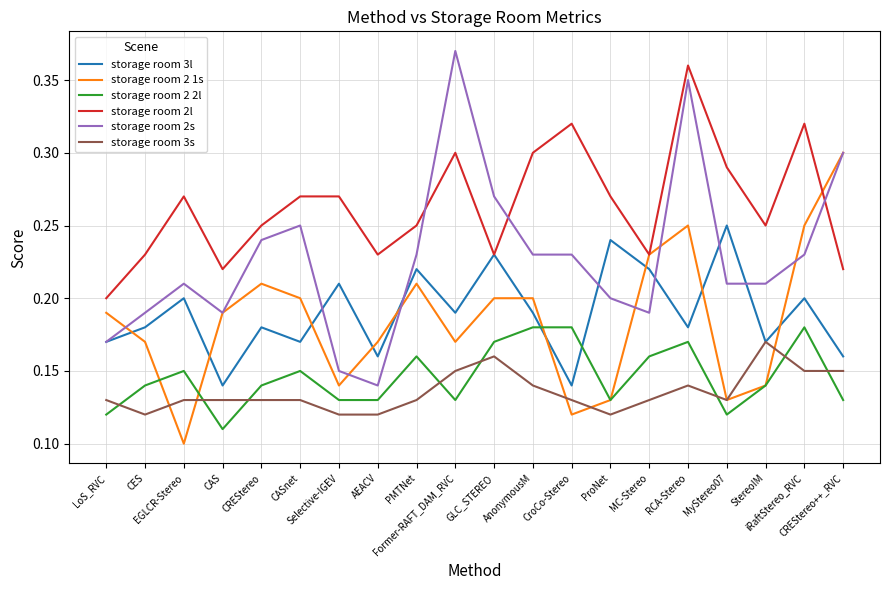

What is the sum of all storage room 2l values?

5.3